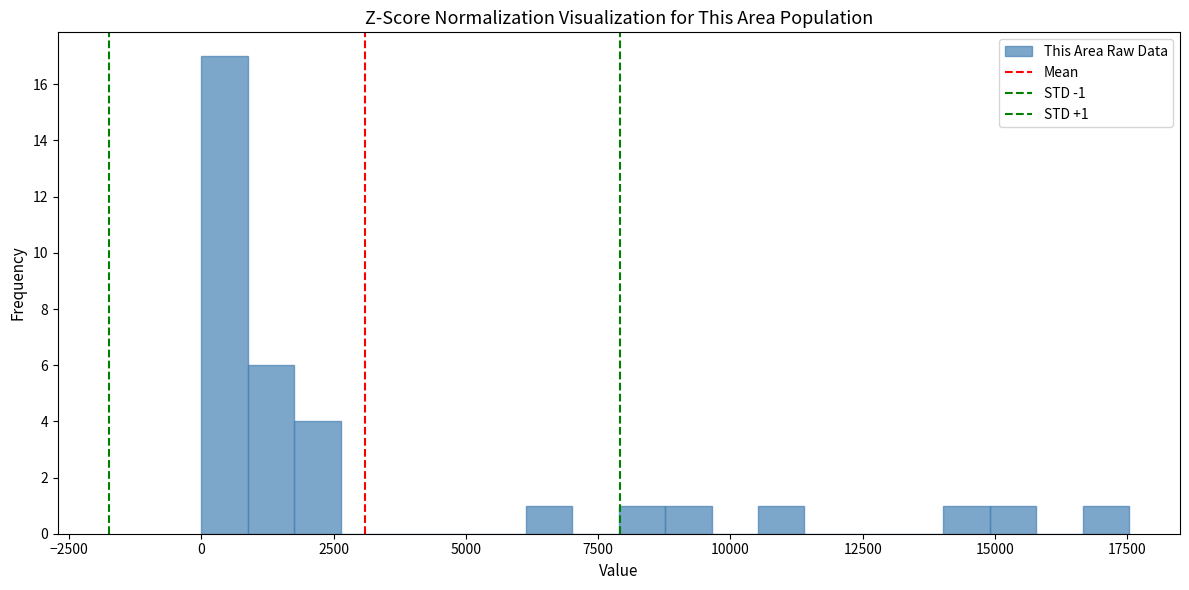

Around what value on the x-axis is the tallest bar? Give the approximate position of its centre, as read against the axis.

500